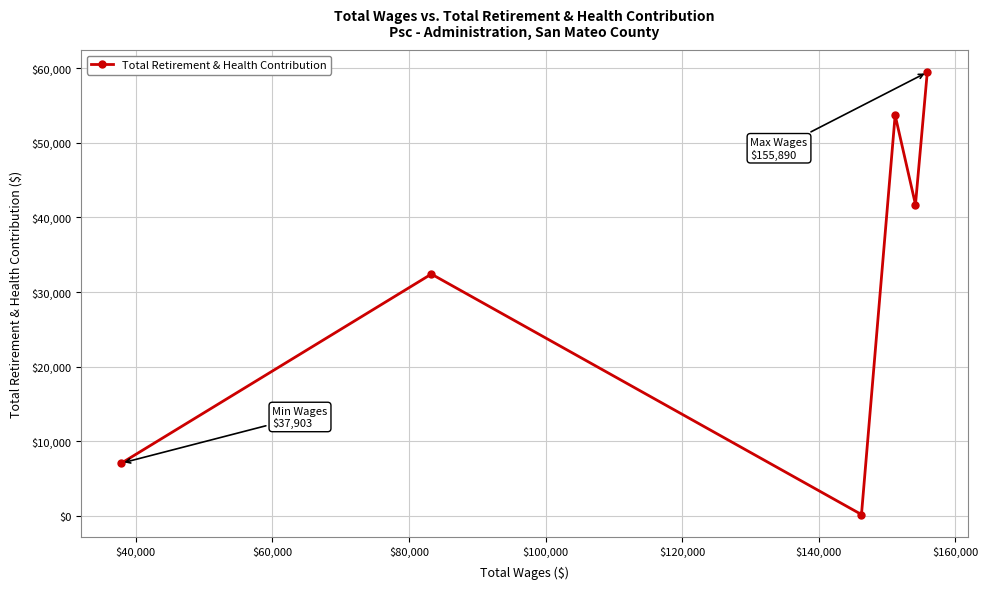

How many lines are shown in the chart?

1